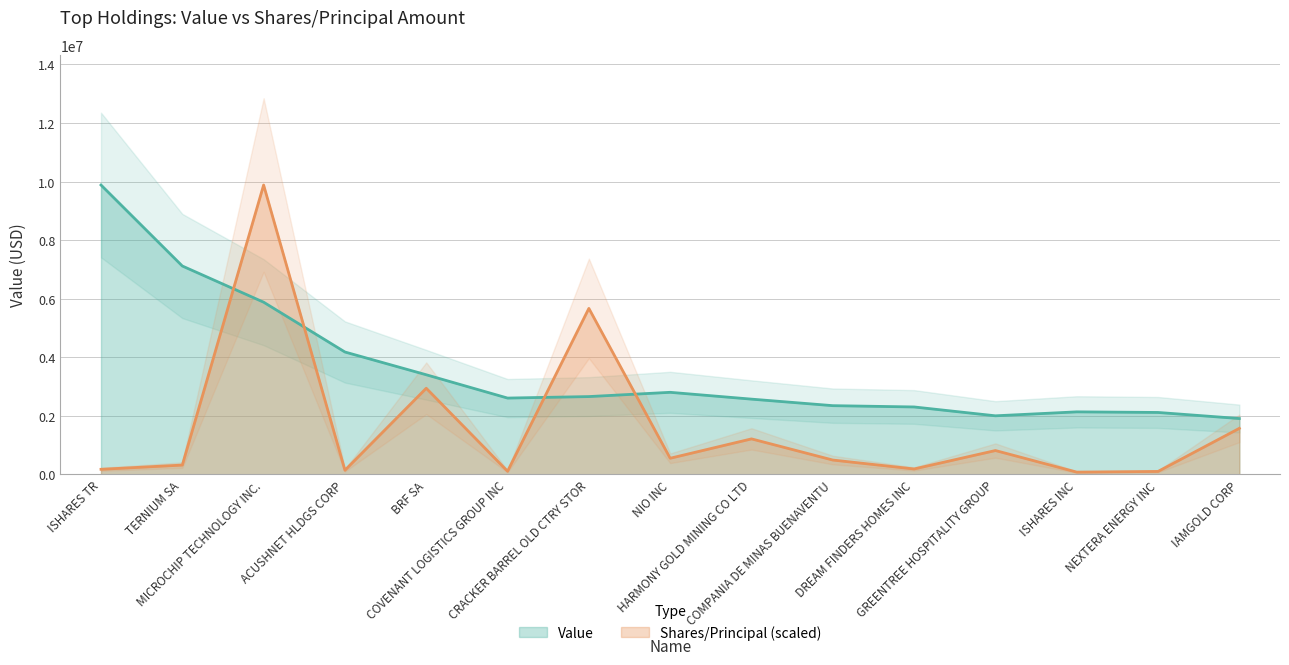

What is the difference between the Shares or principal amount values at COMPANIA DE MINAS BUENAVENTU and TERNIUM SA?

171845.8